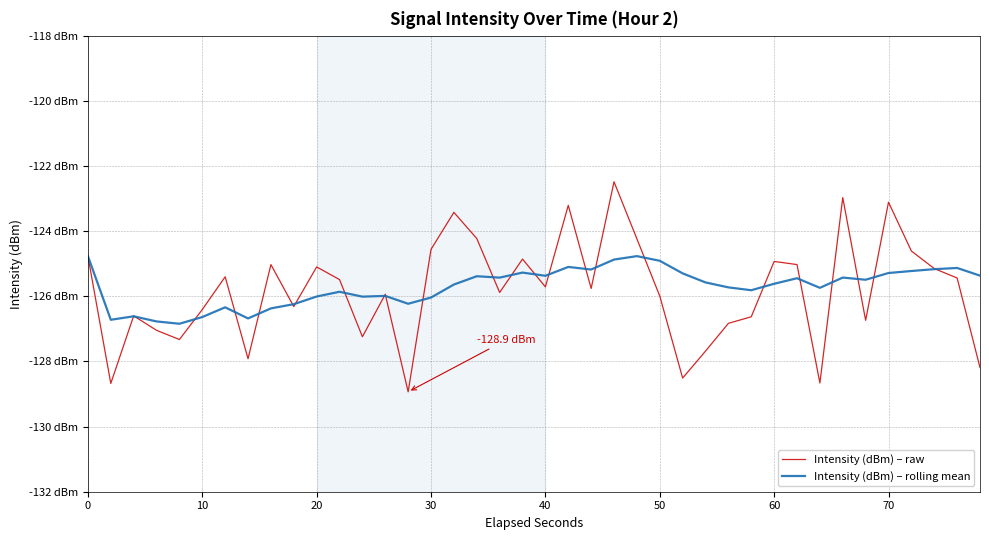

What is the sum of all Intensity (dBm) – raw values?

-5033.0